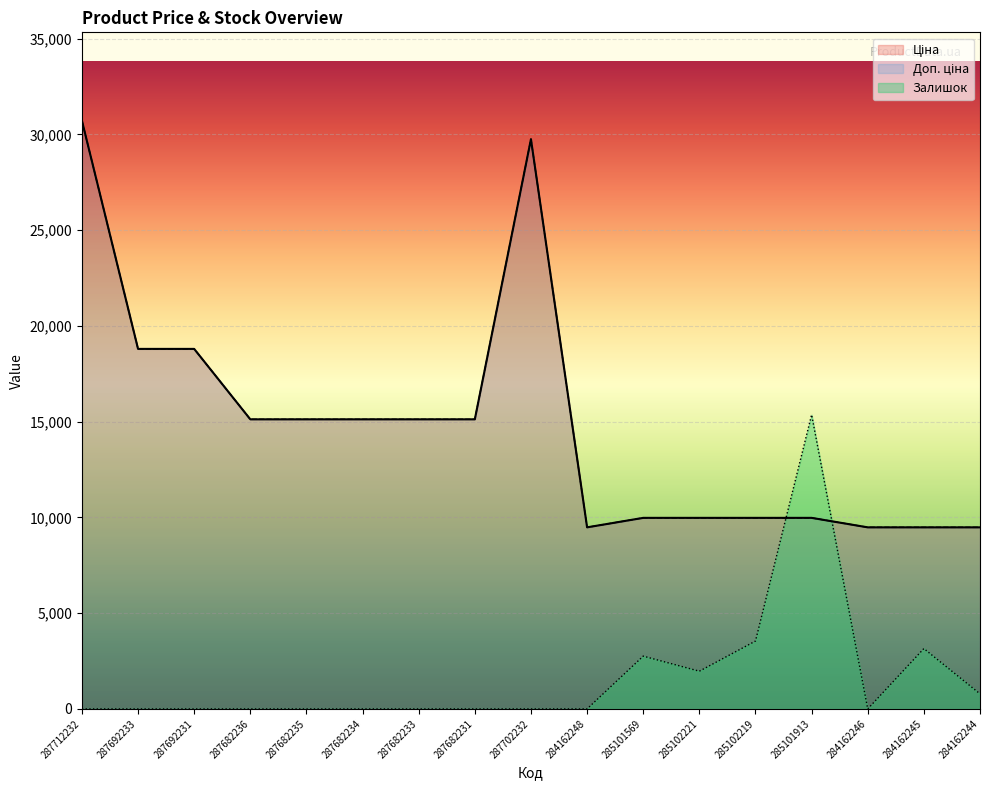

Rank the series at 284162248 from lowest to highest value.

Залишок, Ціна, Доп. ціна